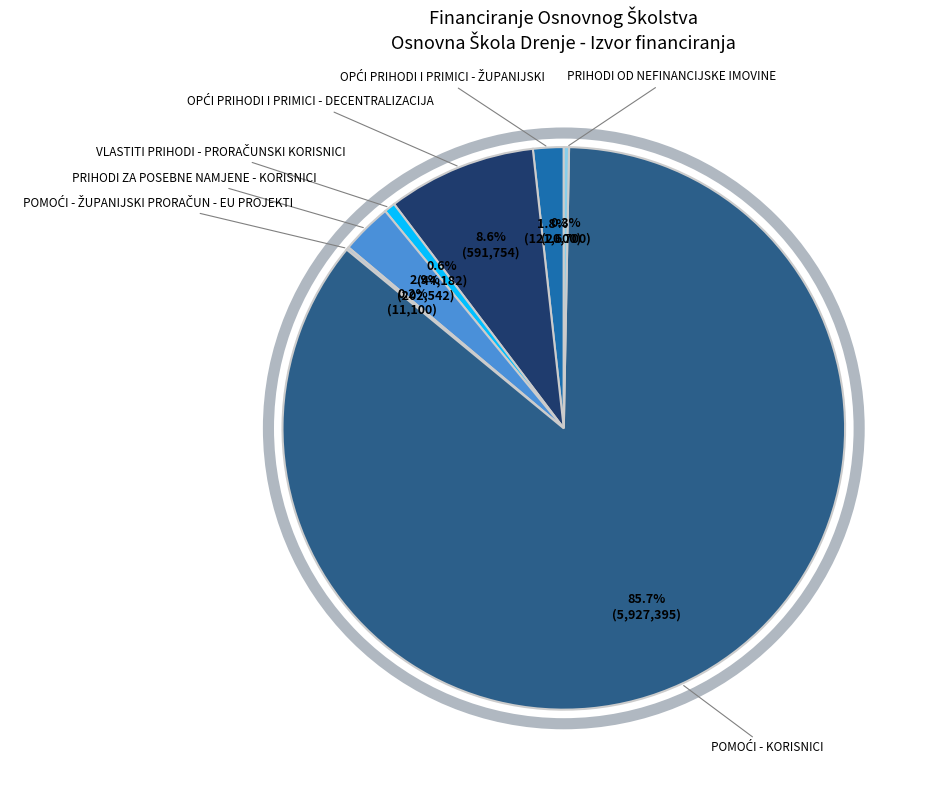

Does any single category account for the majority?

Yes